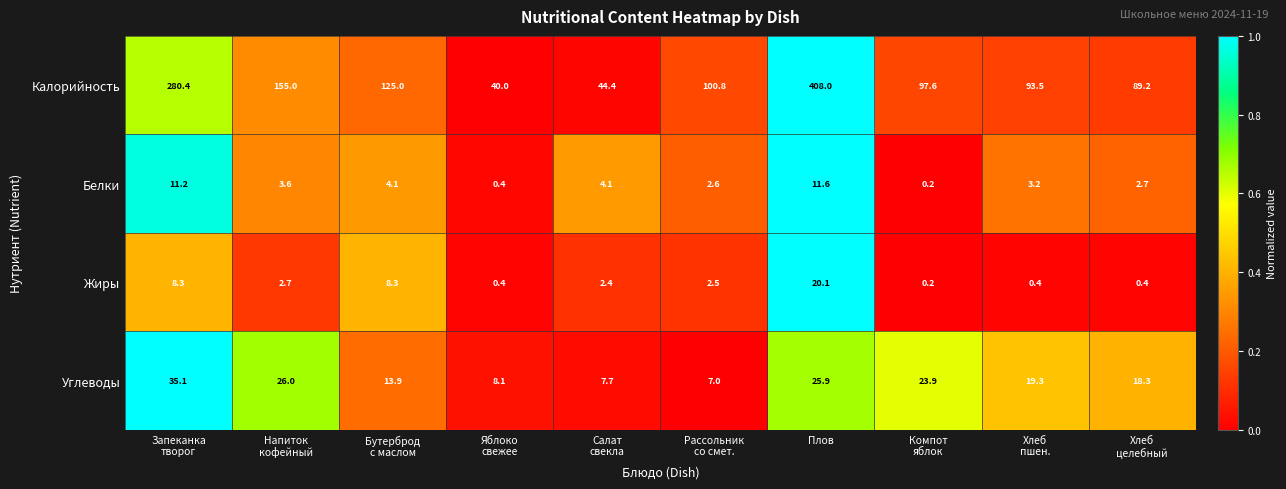

List the series in order of their peak value, highest first.

Калорийность, Углеводы, Жиры, Белки